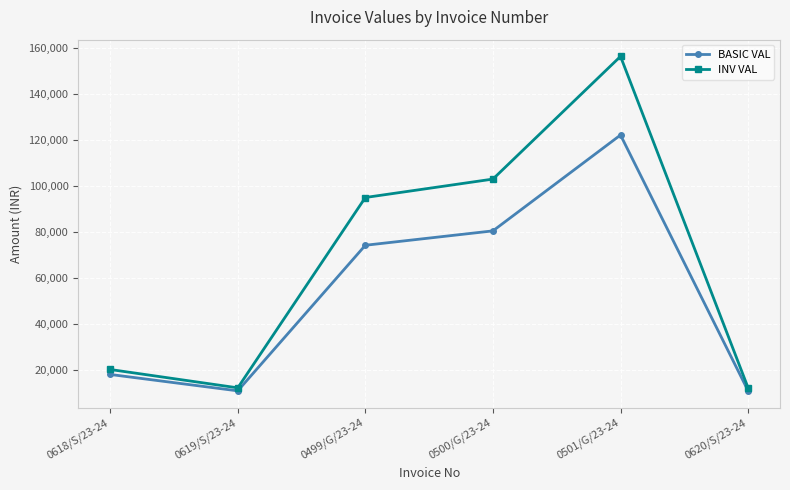

In BASIC VAL, how many points are lower than both neighbors (excluding endpoints)?

1